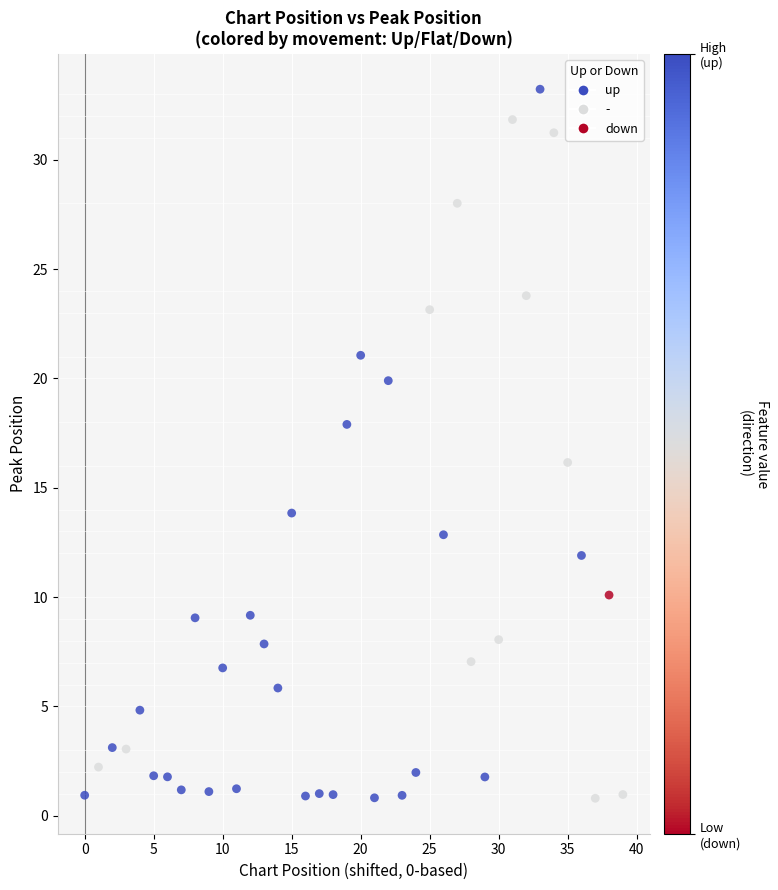

What is the range of Y values (max minus min)?

32.4